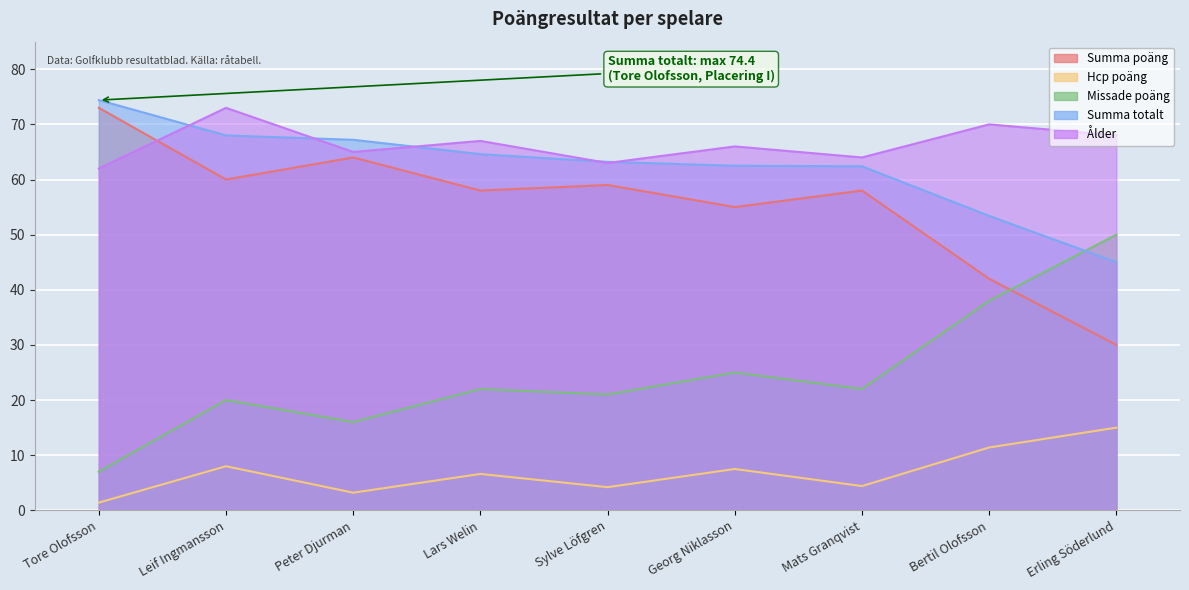

Reading left to right, transcribe all the data shown in this chart.

Summa poäng: Tore Olofsson=73.0	Leif Ingmansson=60.0	Peter Djurman=64.0	Lars Welin=58.0	Sylve Löfgren=59.0	Georg Niklasson=55.0	Mats Granqvist=58.0	Bertil Olofsson=42.0	Erling Söderlund=30.0
Hcp poäng: Tore Olofsson=1.4	Leif Ingmansson=8.0	Peter Djurman=3.2	Lars Welin=6.6	Sylve Löfgren=4.2	Georg Niklasson=7.5	Mats Granqvist=4.4	Bertil Olofsson=11.4	Erling Söderlund=15.0
Missade poäng: Tore Olofsson=7.0	Leif Ingmansson=20.0	Peter Djurman=16.0	Lars Welin=22.0	Sylve Löfgren=21.0	Georg Niklasson=25.0	Mats Granqvist=22.0	Bertil Olofsson=38.0	Erling Söderlund=50.0
Summa totalt: Tore Olofsson=74.4	Leif Ingmansson=68.0	Peter Djurman=67.2	Lars Welin=64.6	Sylve Löfgren=63.2	Georg Niklasson=62.5	Mats Granqvist=62.4	Bertil Olofsson=53.4	Erling Söderlund=45.0
Ålder: Tore Olofsson=62.0	Leif Ingmansson=73.0	Peter Djurman=65.0	Lars Welin=67.0	Sylve Löfgren=63.0	Georg Niklasson=66.0	Mats Granqvist=64.0	Bertil Olofsson=70.0	Erling Söderlund=68.0